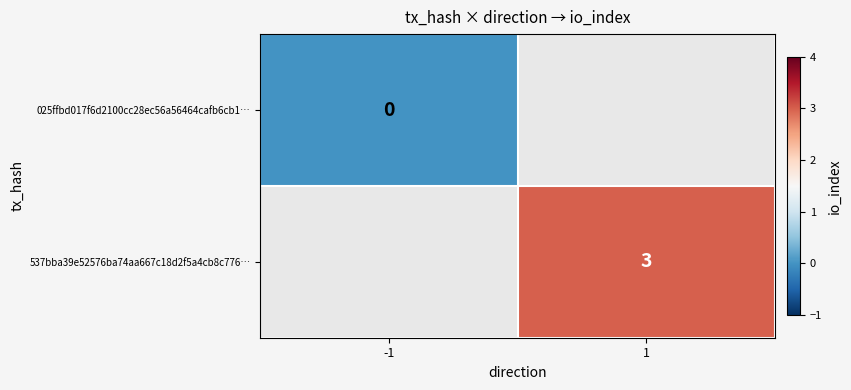

Which series has the widest spread of values?

025ffbd017f6d2100cc28ec56a56464cafb6cb1…